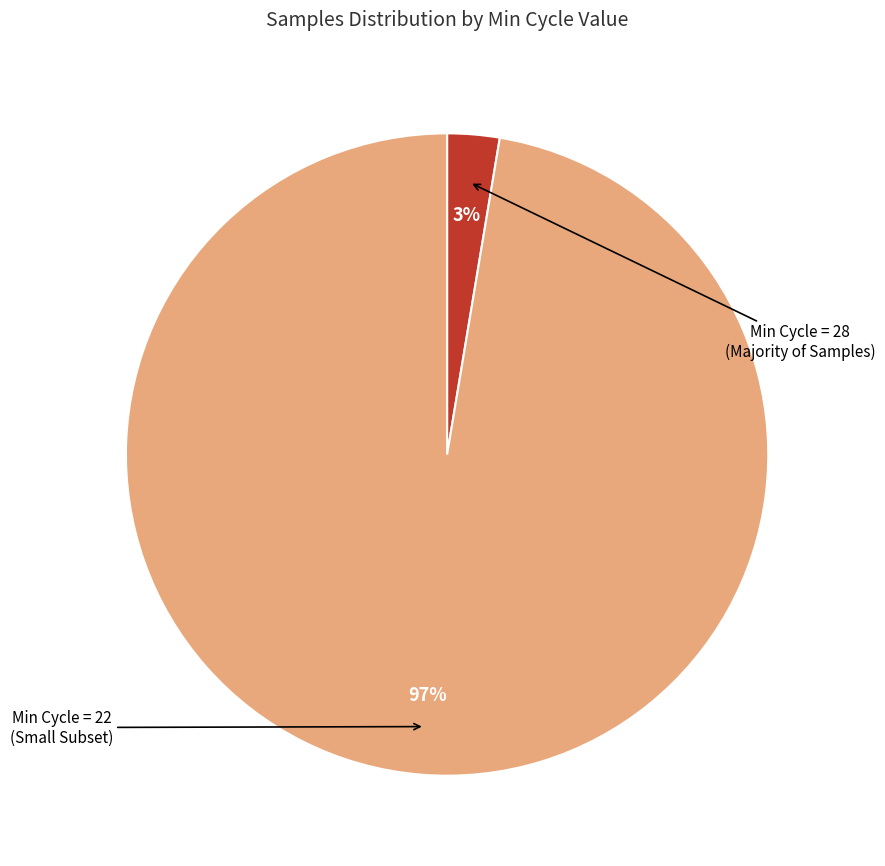

Is there any slice that represents more than half of the pie?

Yes